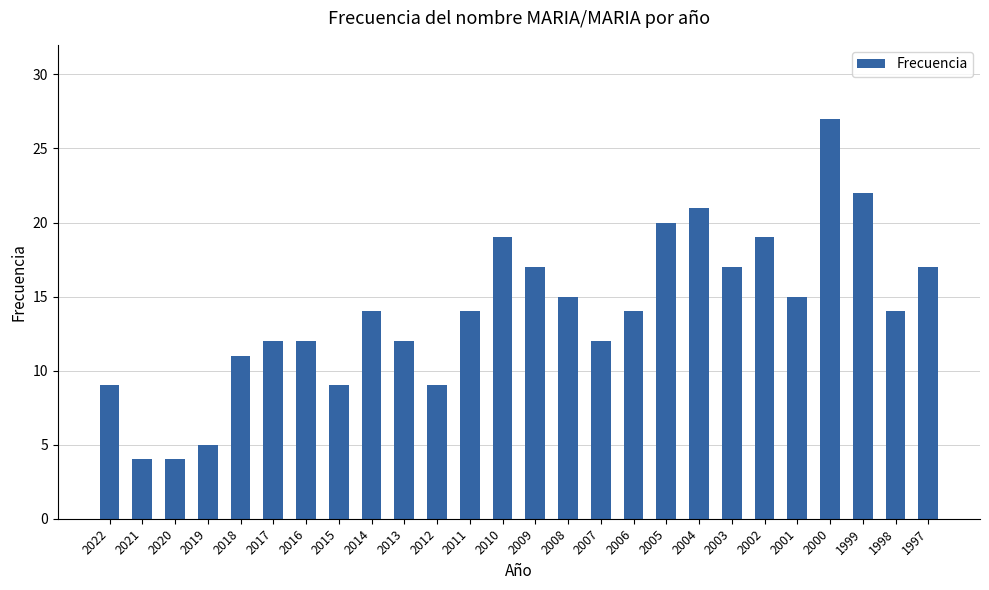

What value does the data have at 2018?

11